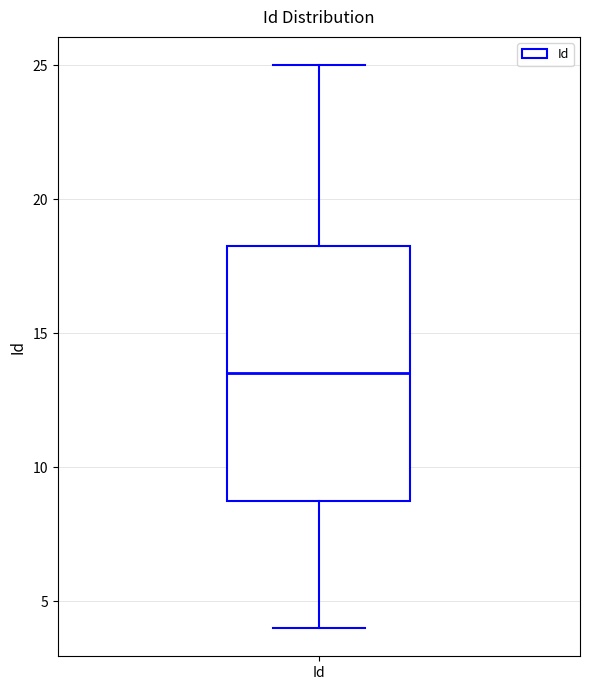

Read this box plot against the y-axis: the position of the median line, the range covered by the box, and the ends of both whiskers. The values are not printed on the chart, so give them approximately, as read against the axis.

median 13.5, box 9.0 to 18.5, whiskers 4.0 to 25.0